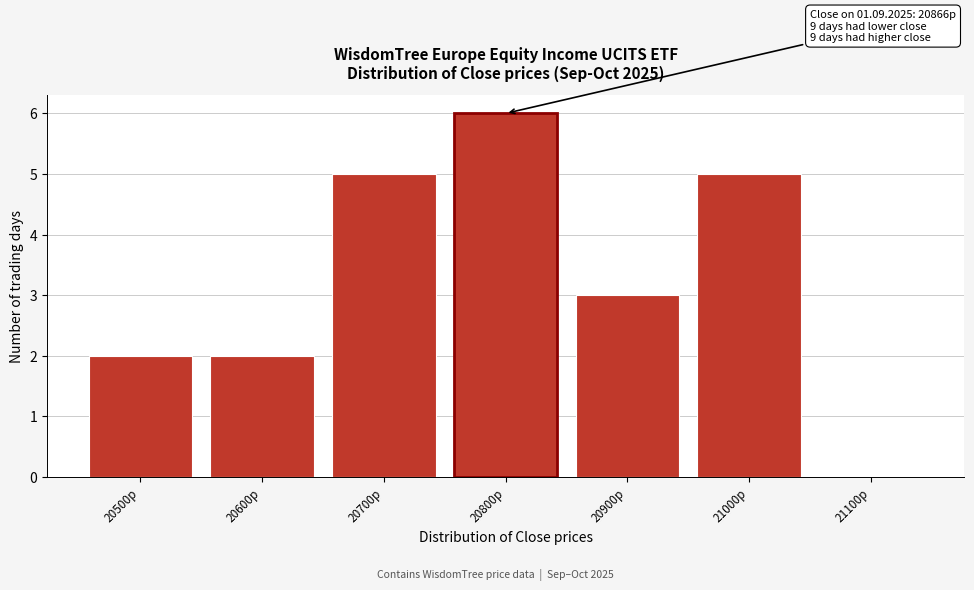

Reading left to right, transcribe all the data shown in this chart.

20500p=2	20600p=2	20700p=5	20800p=6	20900p=3	21000p=5	21100p=0